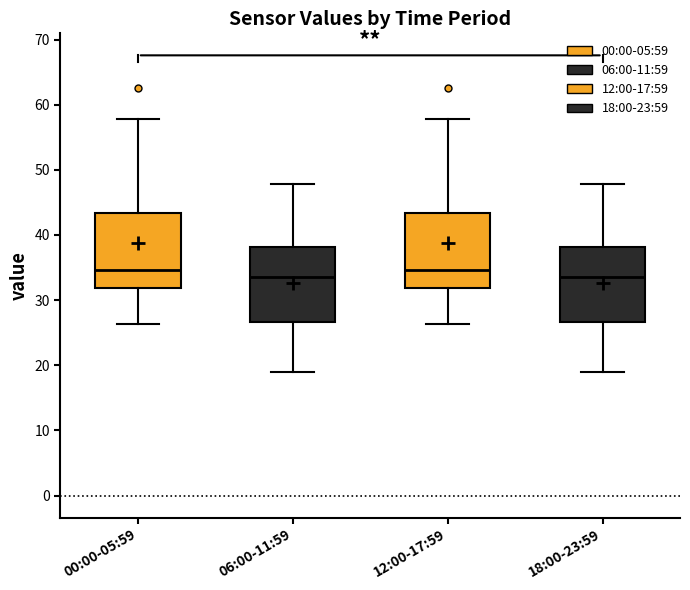

Reading left to right, transcribe this box plot: for each box, give where its median line is, the range the box spans, and where its two whiskers end, as read against the y-axis. The values are not printed on the chart, so give them approximately, as read against the axis.

00:00-05:59: median 35, box 32 to 43, whiskers 26 to 58
06:00-11:59: median 34, box 27 to 38, whiskers 19 to 48
12:00-17:59: median 35, box 32 to 43, whiskers 26 to 58
18:00-23:59: median 34, box 27 to 38, whiskers 19 to 48